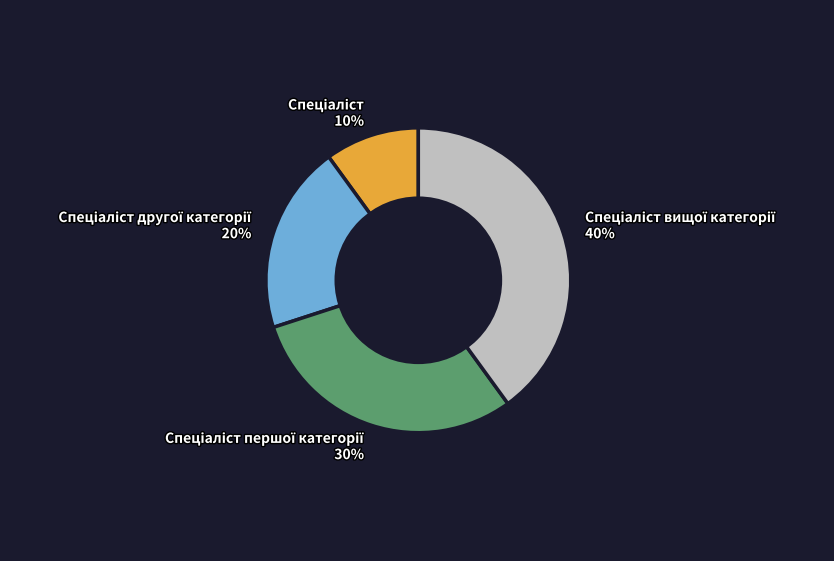

Is there any slice that represents more than half of the pie?

No